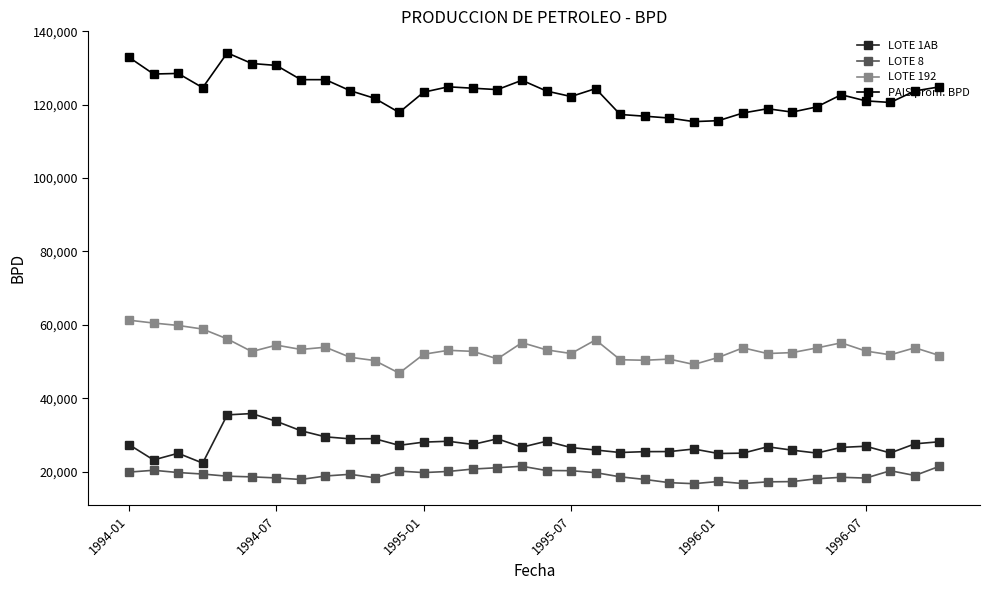

True or false: LOTE 192 and LOTE 1AB intersect in this chart.

False